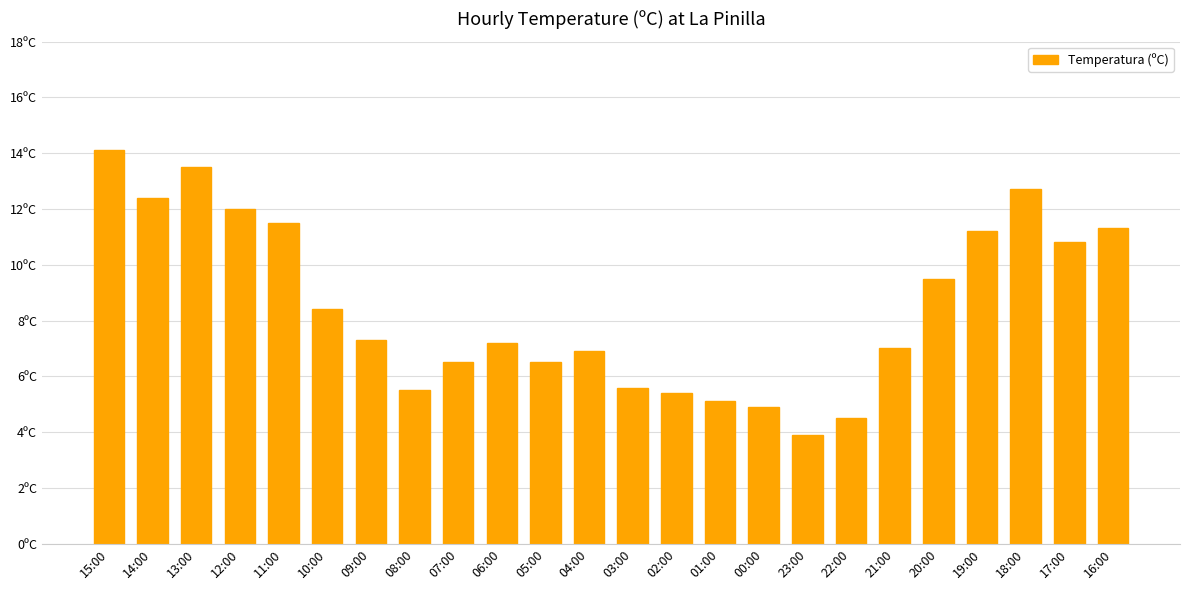

True or false: the data shows 4.9 at 00:00.

True